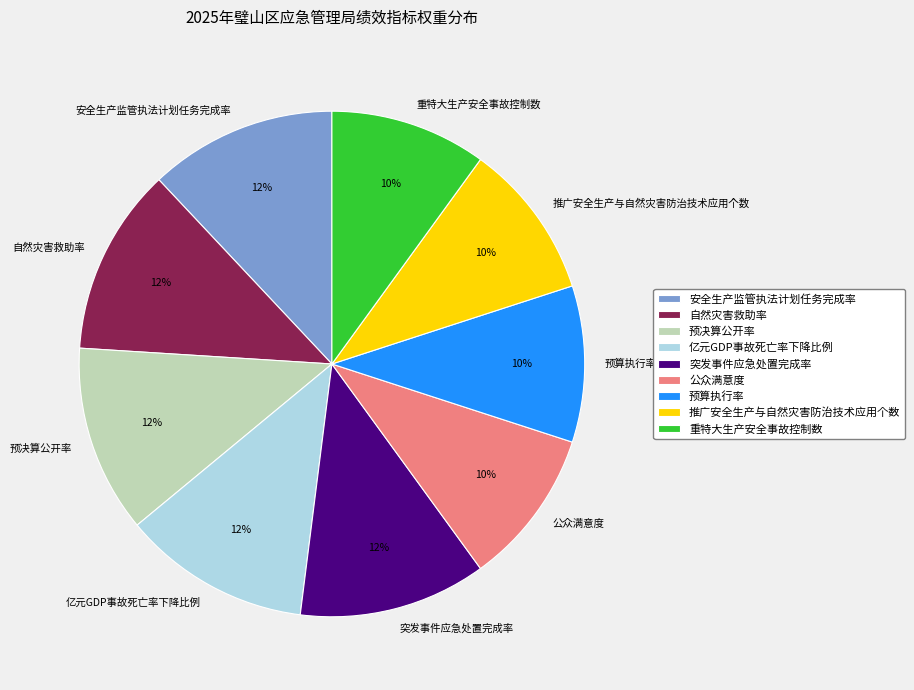

True or false: 推广安全生产与自然灾害防治技术应用个数 accounts for 10% of the total.

True